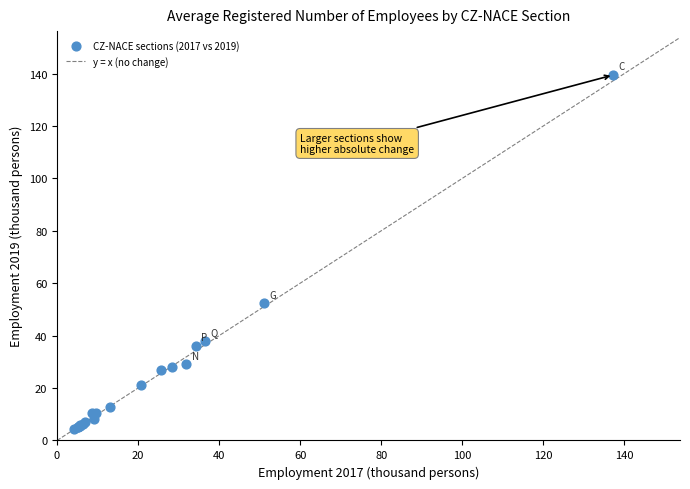

What Y value in the scatter plot is closest to 71?

52.4